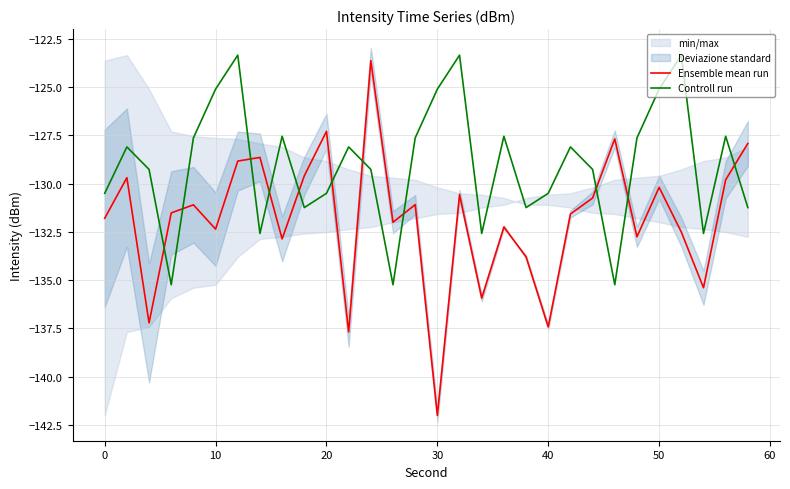

After their last crossing, which series has the higher values: Ensemble mean run or Controll run?

Ensemble mean run